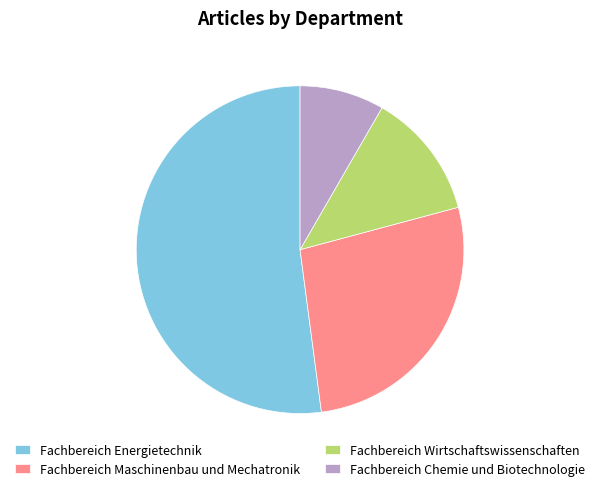

Which has a higher value, Fachbereich Energietechnik or Fachbereich Maschinenbau und Mechatronik?

Fachbereich Energietechnik